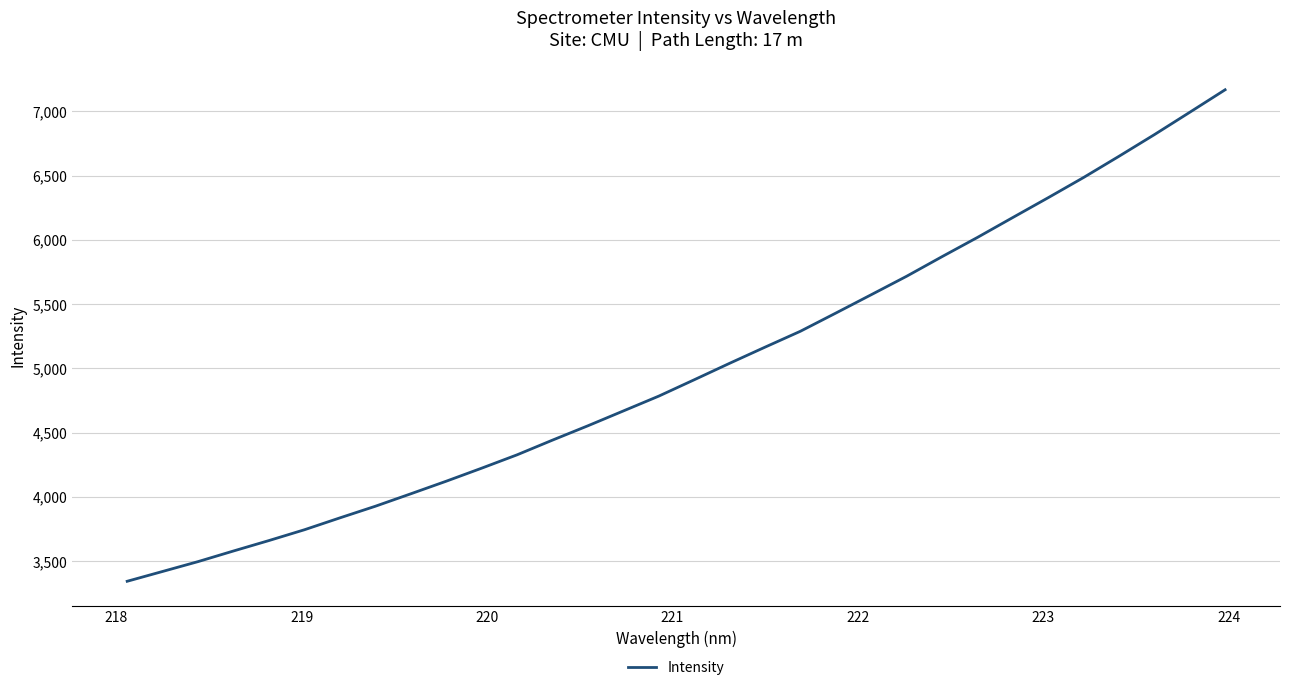

What is the greatest value displayed?

7167.4